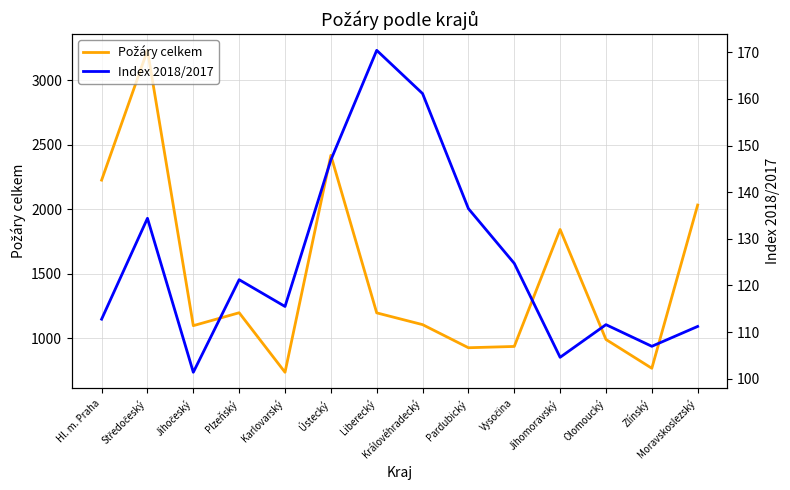

What are all the series names shown in the legend?

Požáry celkem, Index 2018/2017